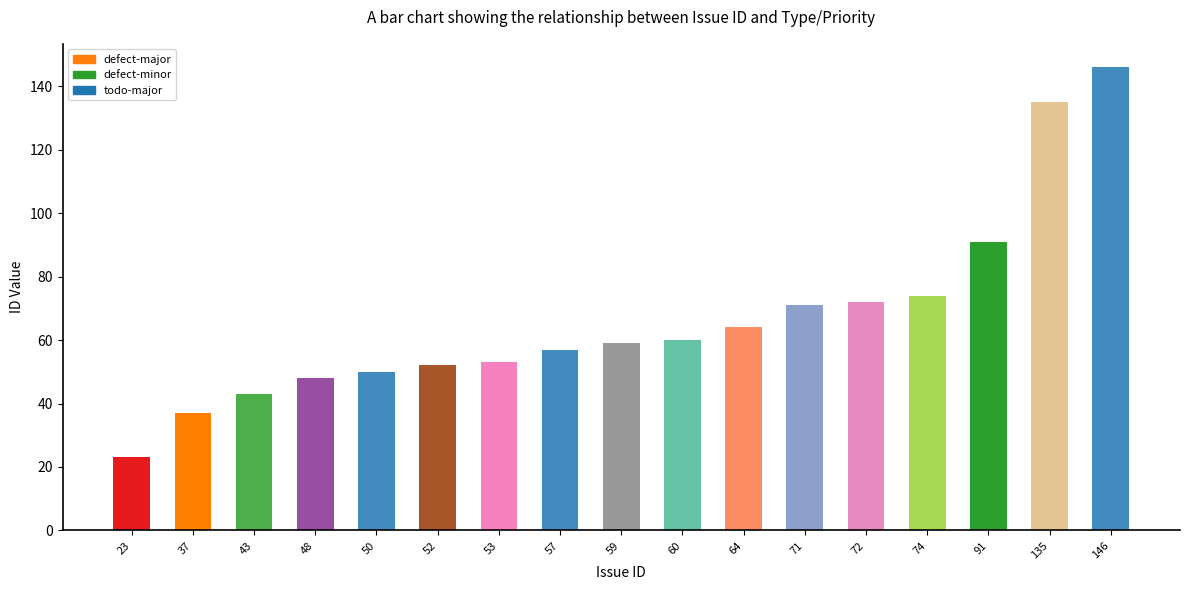

At which category is the sum across all series the highest?

146